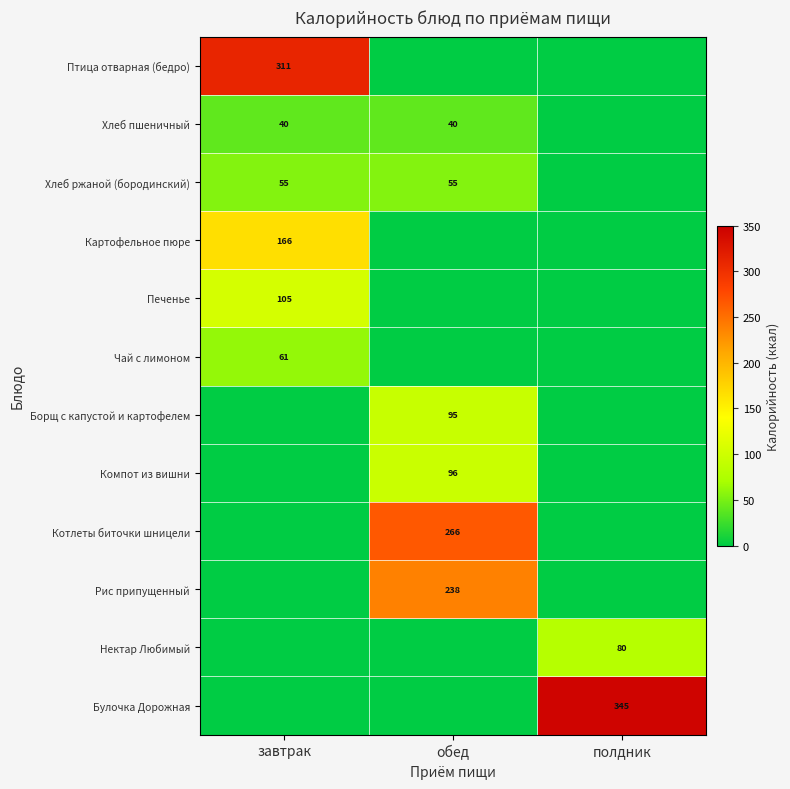

The value of Борщ с капустой и картофелем at обед is 95. True or false?

True